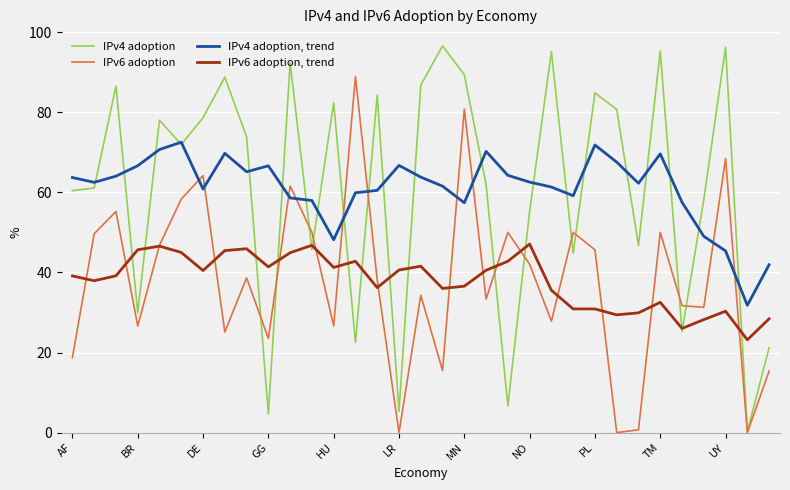

Which series has the largest range (max minus min)?

IPv4 adoption